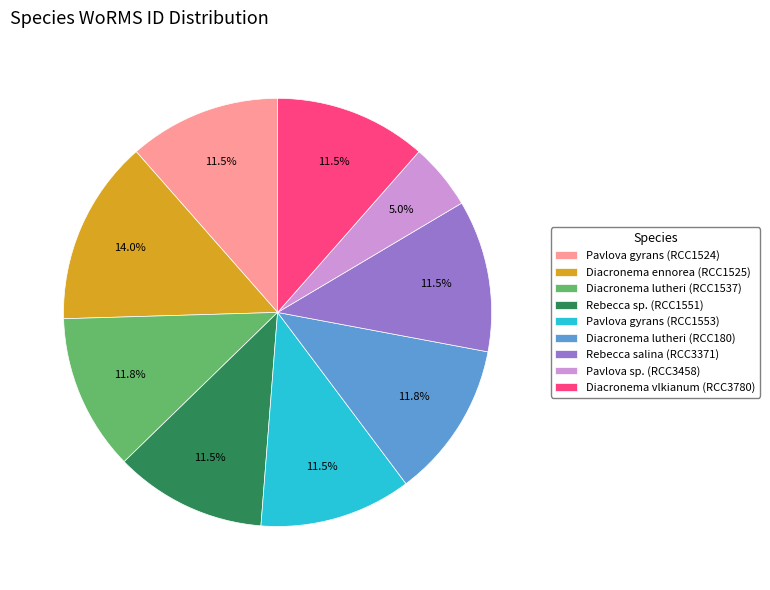

Between Pavlova sp. (RCC3458) and Diacronema lutheri (RCC180), which is larger?

Diacronema lutheri (RCC180)